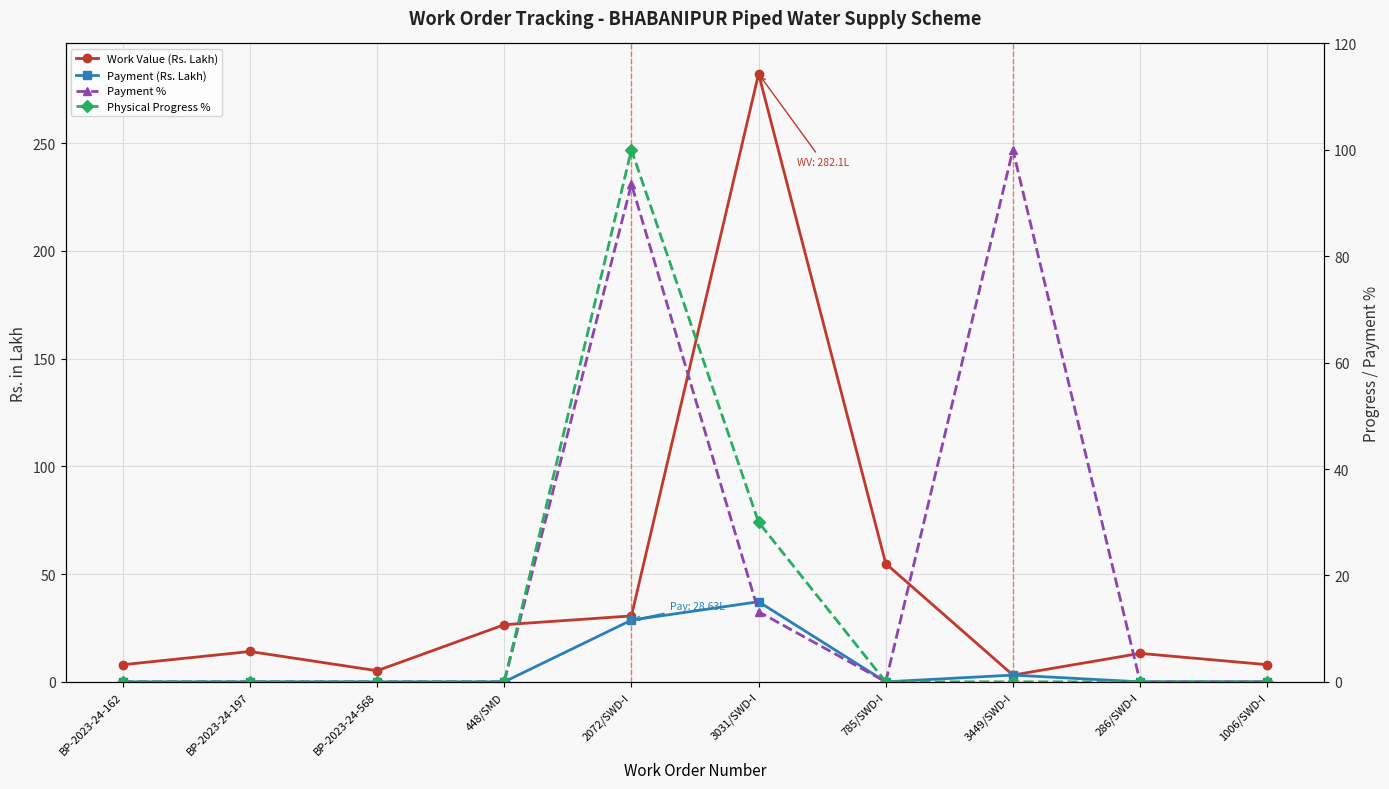

True or false: Physical Progress % and Payment % cross at least once.

False